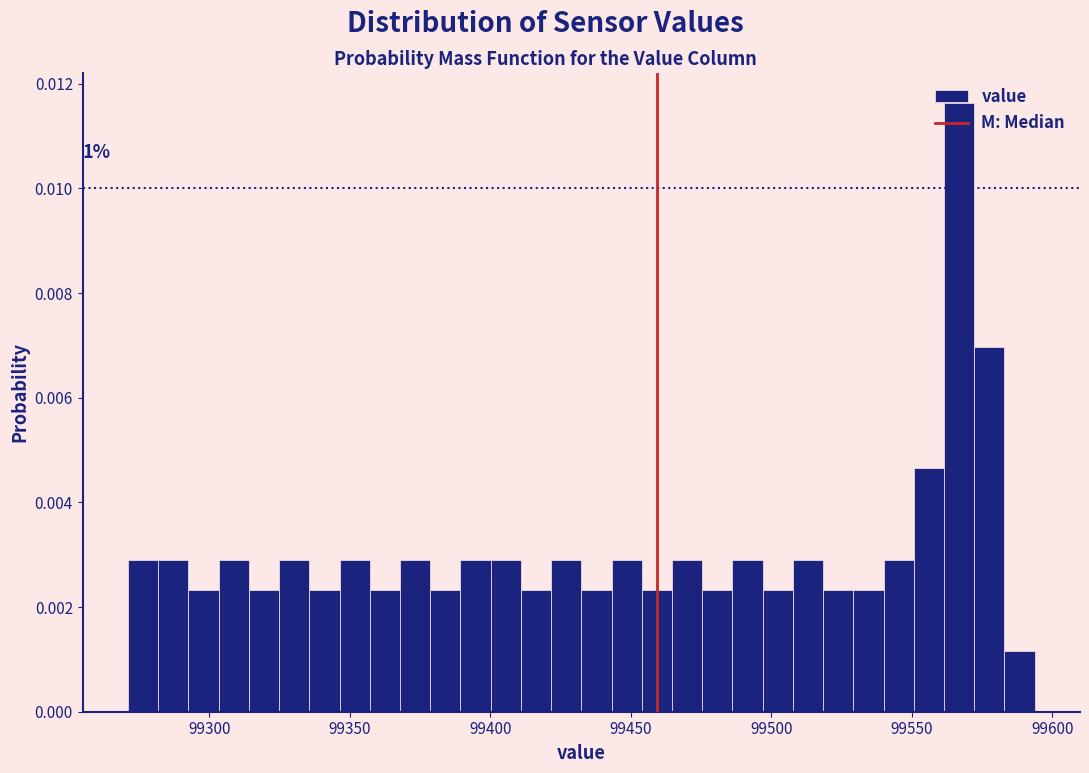

Read against the x-axis, roughly where is the centre of the tallest bar?

99565